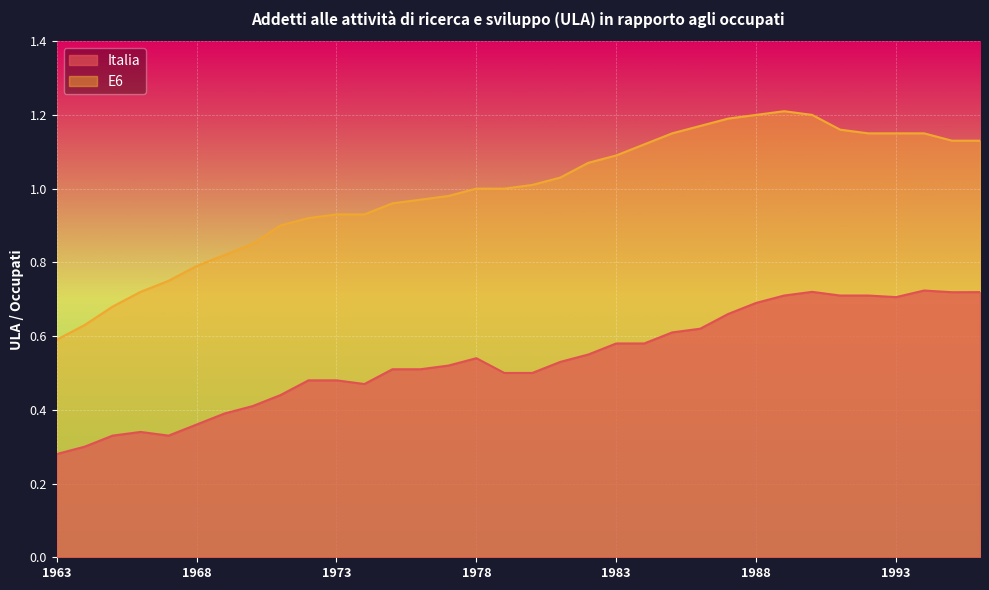

Is the value of E6 at 1964 greater than the value of Italia at 1992?

No